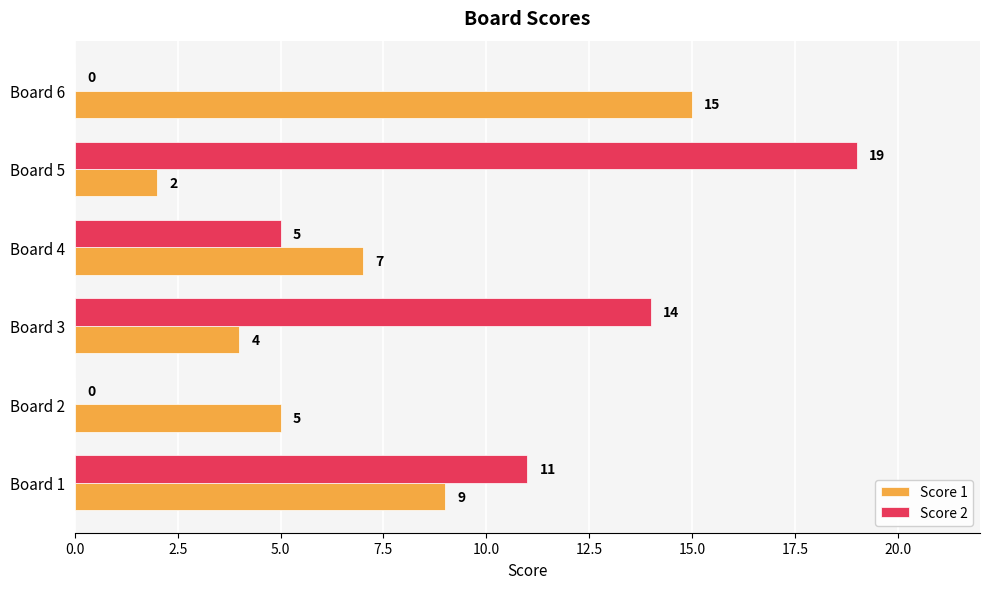

How many Score 2 values are between 0 and 14?

5